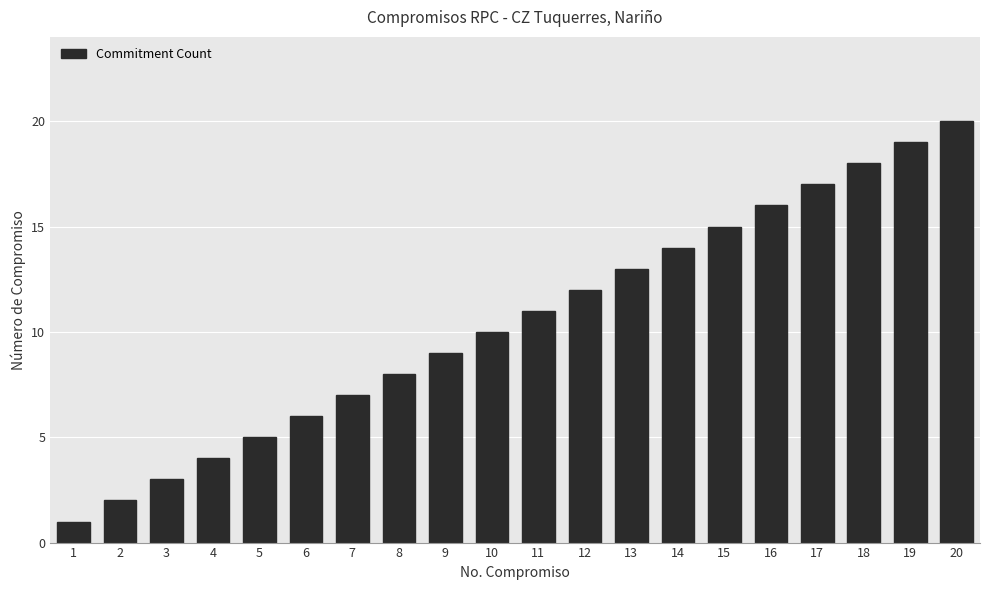

Reading left to right, what are all the values shown in this chart?

1=1	2=2	3=3	4=4	5=5	6=6	7=7	8=8	9=9	10=10	11=11	12=12	13=13	14=14	15=15	16=16	17=17	18=18	19=19	20=20